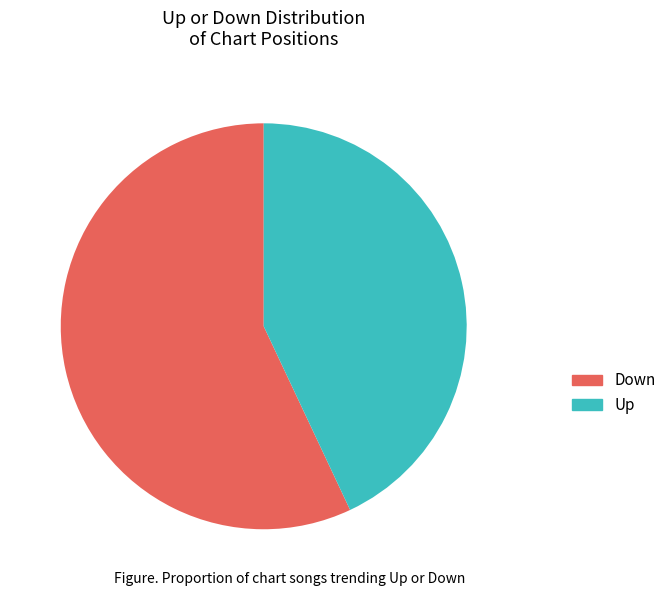

The Up slice represents 43% of the pie. True or false?

True